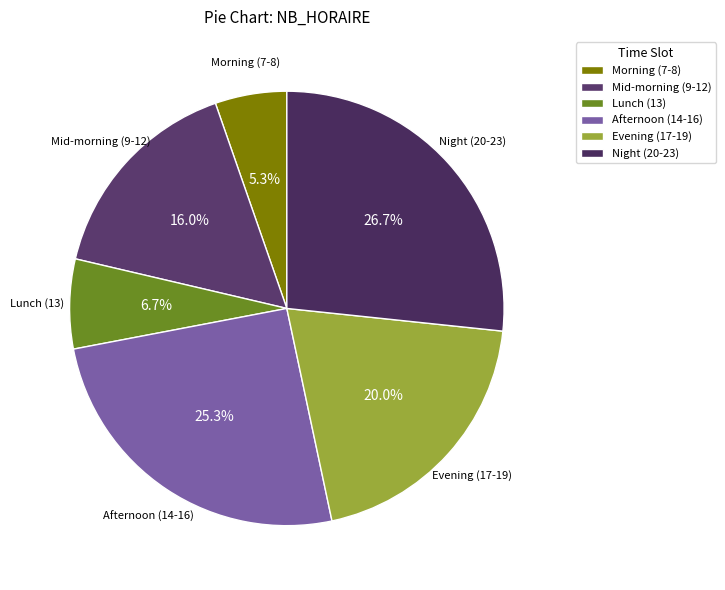

Is Evening (17-19) the majority of the pie?

No